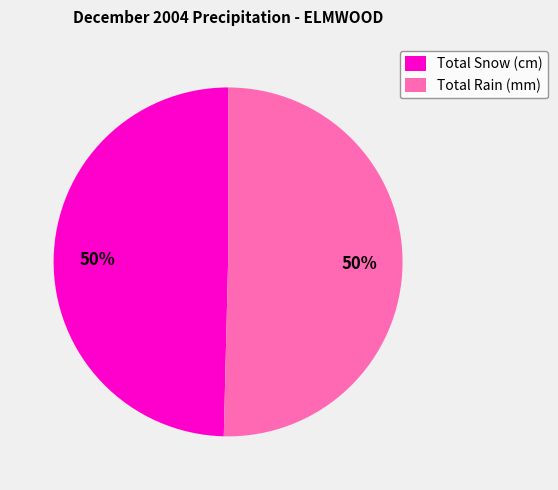

What percentage is the Total Snow (cm) slice, to the nearest percent?

50%